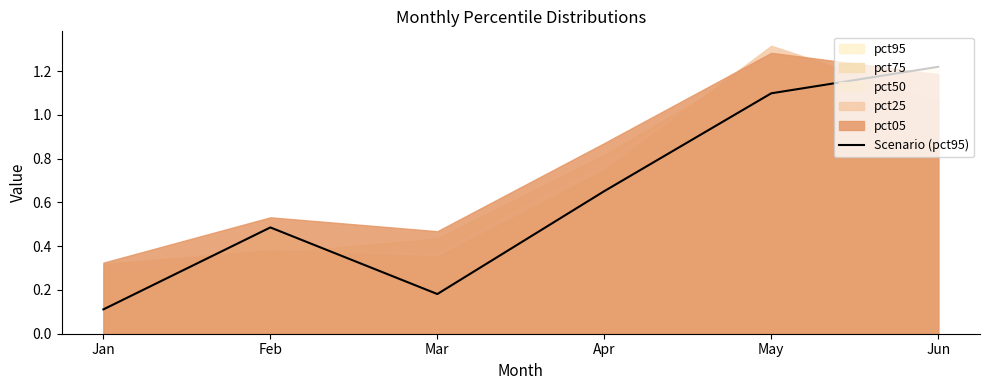

How many points are higher than both their immediate neighbors (excluding endpoints)?

1